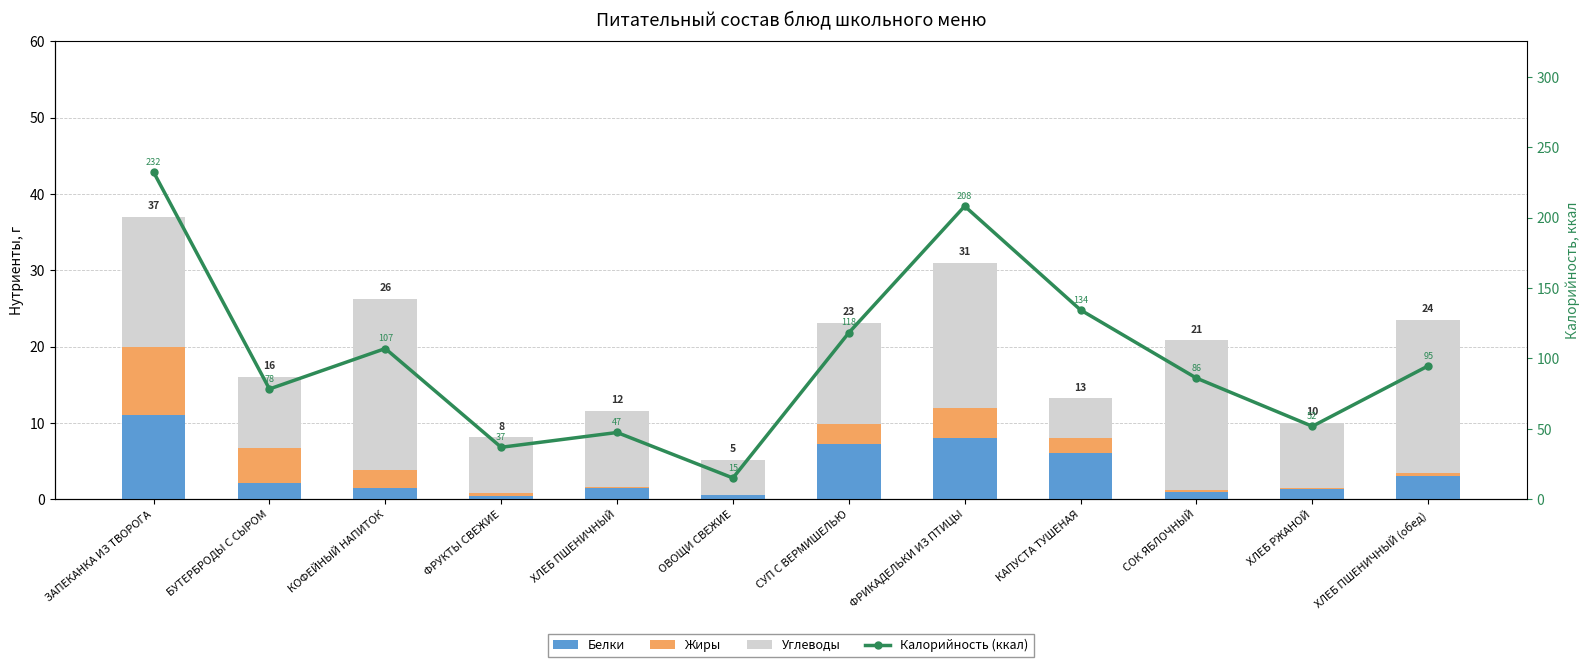

What is the total value across all series at ХЛЕБ ПШЕНИЧНЫЙ (обед)?

118.2